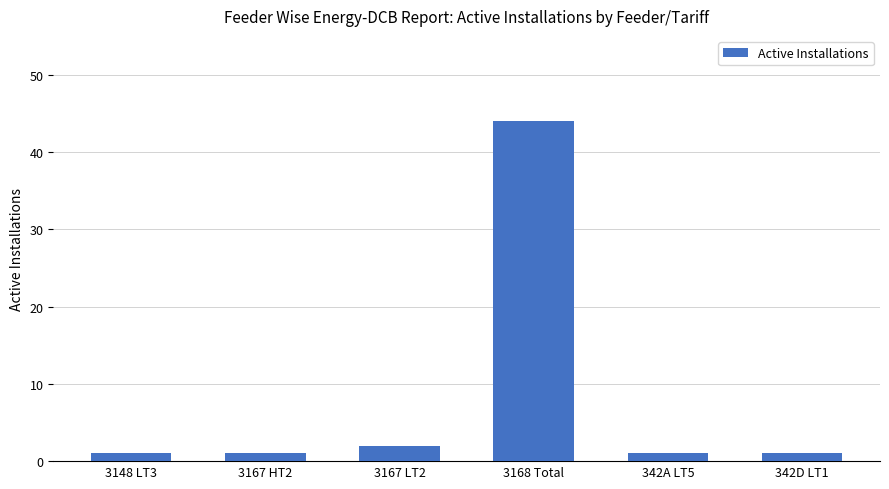

Reading left to right, transcribe all the data shown in this chart.

3148 LT3=1	3167 HT2=1	3167 LT2=2	3168 Total=44	342A LT5=1	342D LT1=1